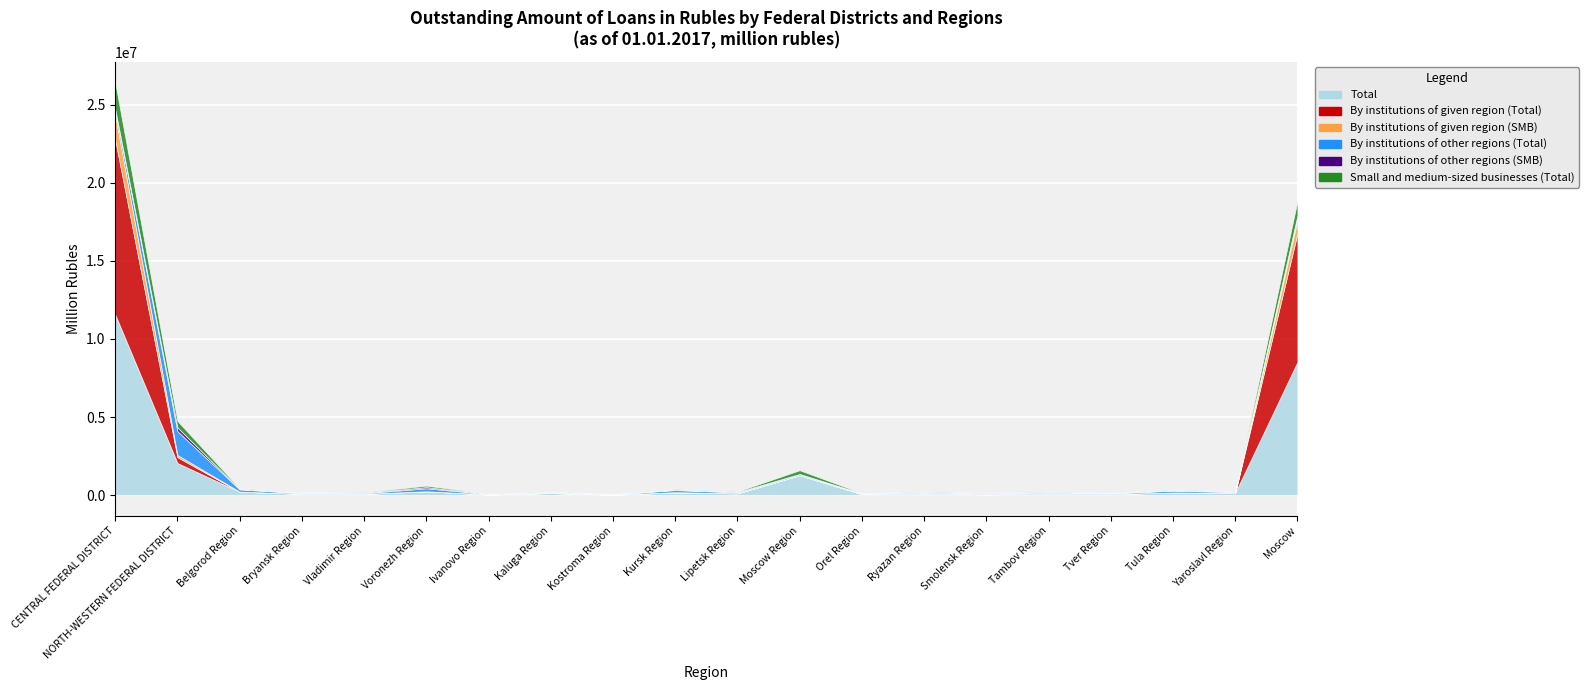

True or false: By institutions of given region (Total) has more than 0 points higher than both neighbors.

True